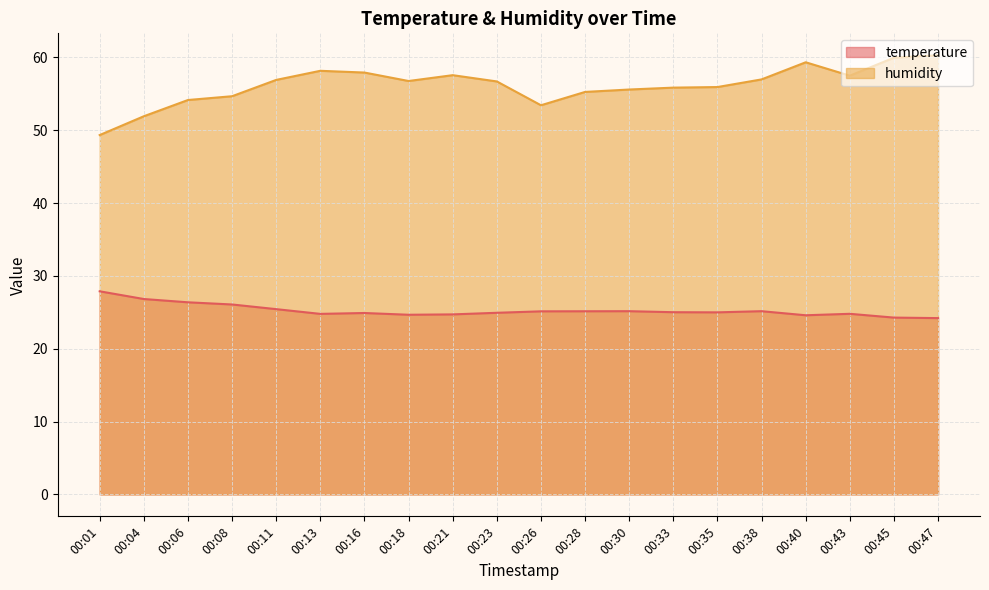

What is the value of the temperature point at the 3rd from the left?

26.4